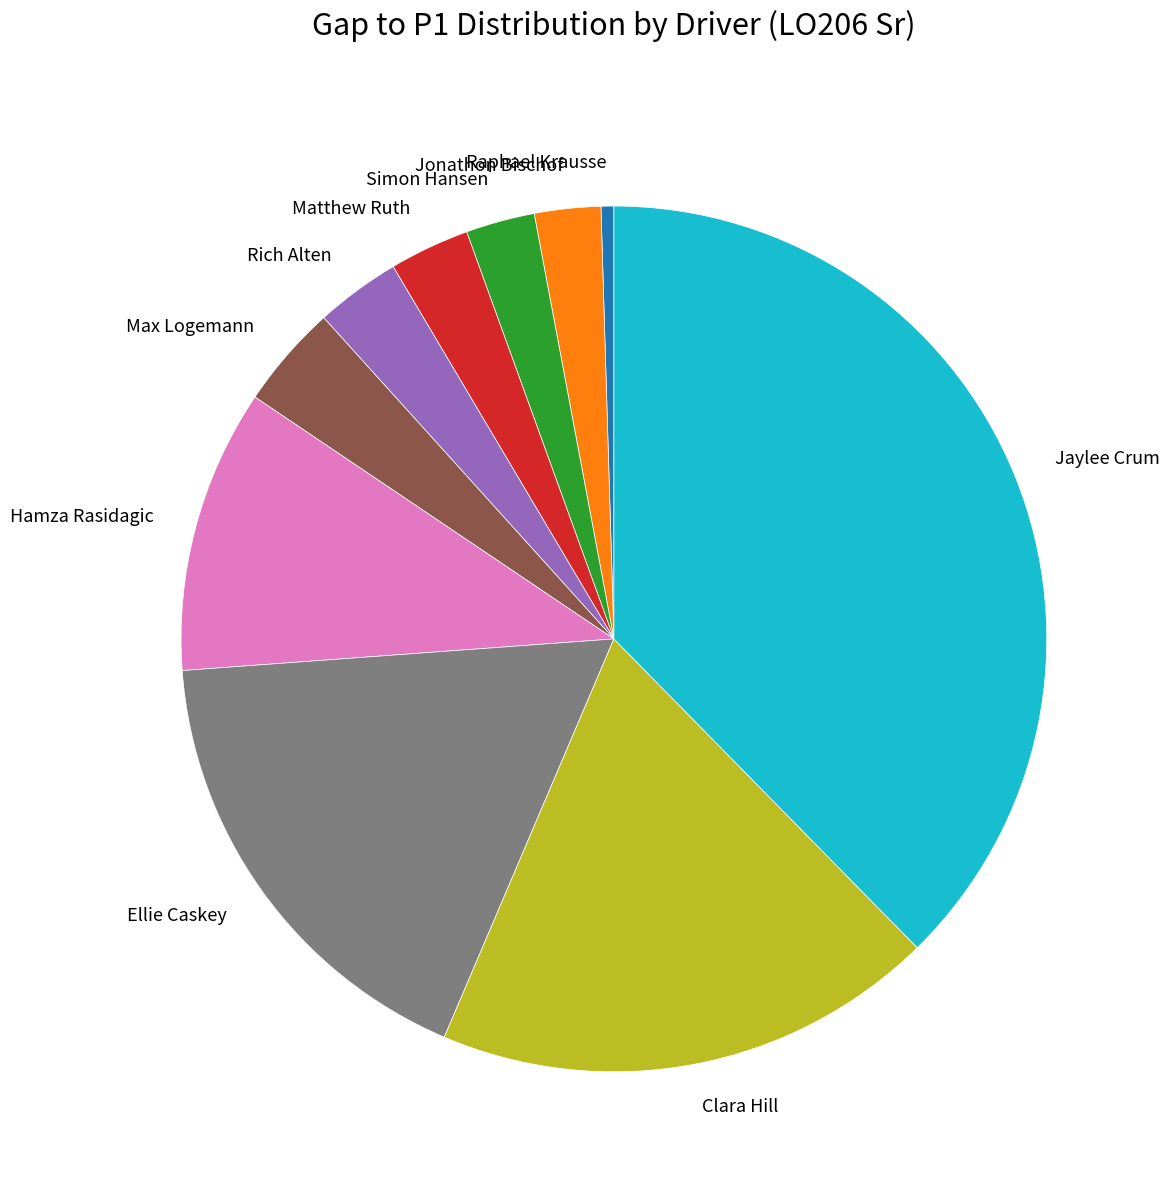

The Raphael Krausse slice represents 11% of the pie. True or false?

False